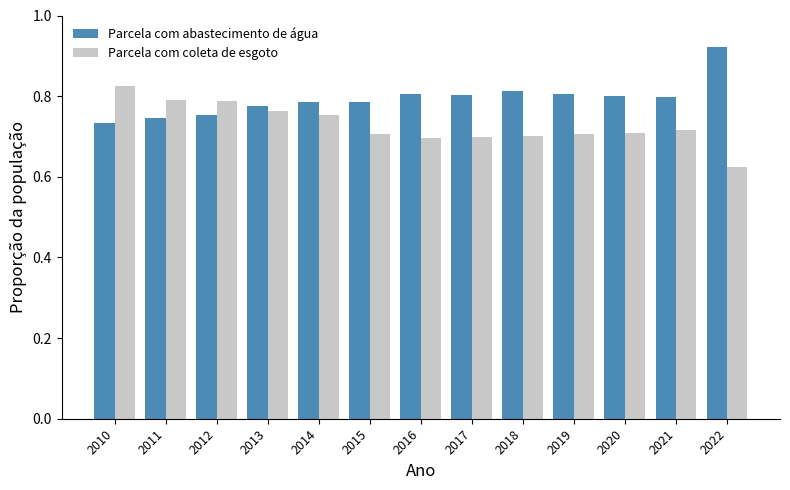

Count the Parcela com coleta de esgoto values in the range 0 to 1.

13